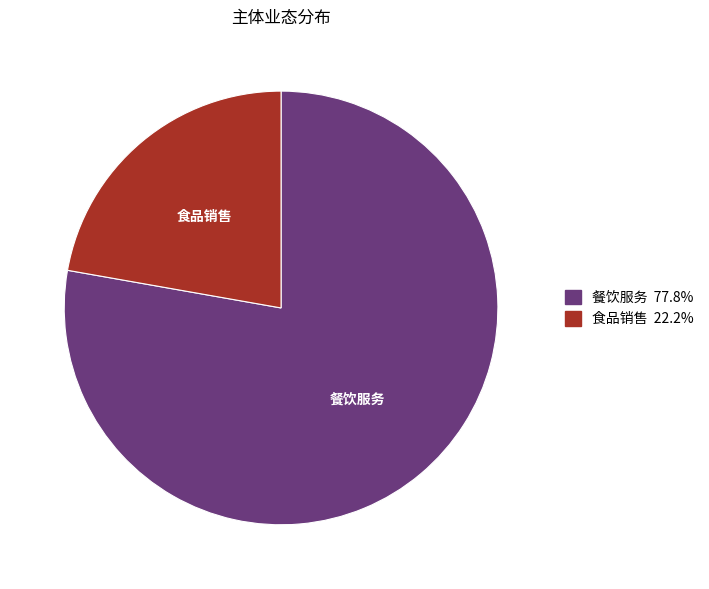

What is the majority slice?

餐饮服务